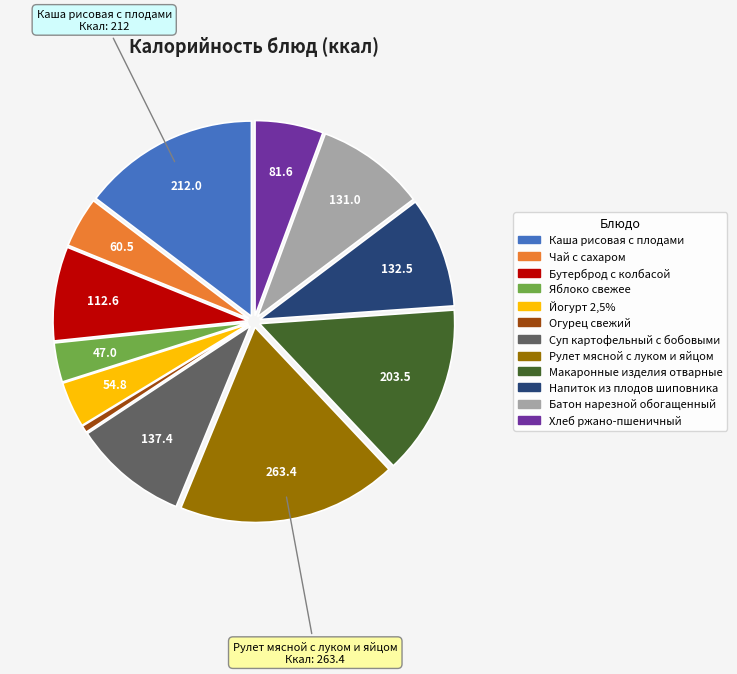

Which category has the biggest portion of the pie?

Рулет мясной с луком и яйцом